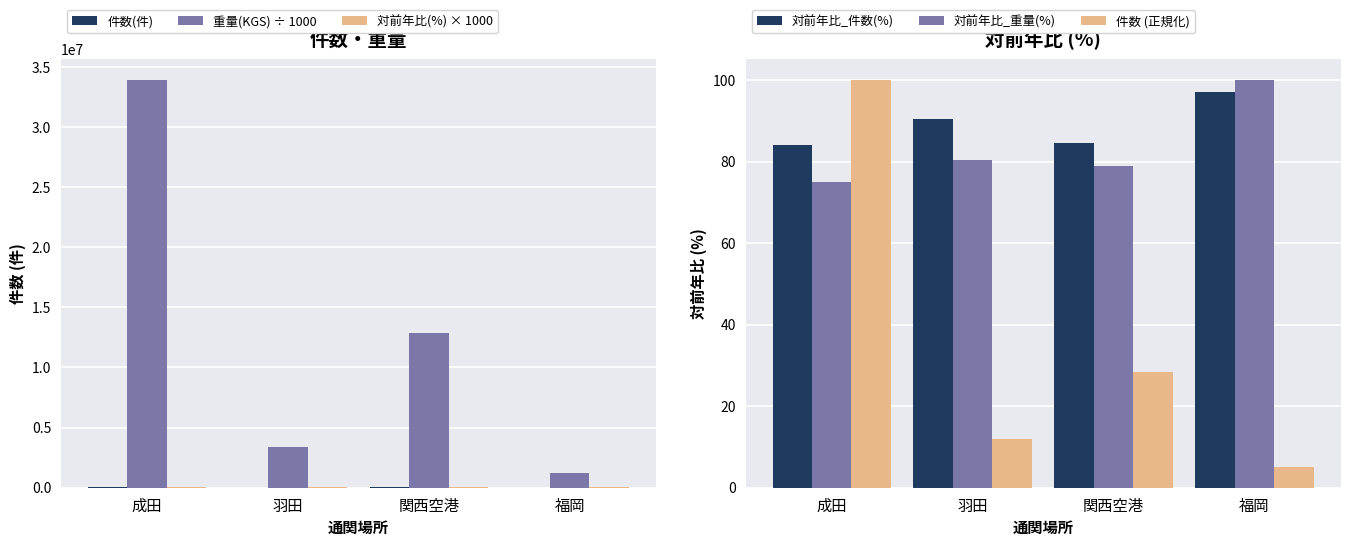

What is the sum of the 件数 (正規化) values at 成田 and 羽田?

112.0